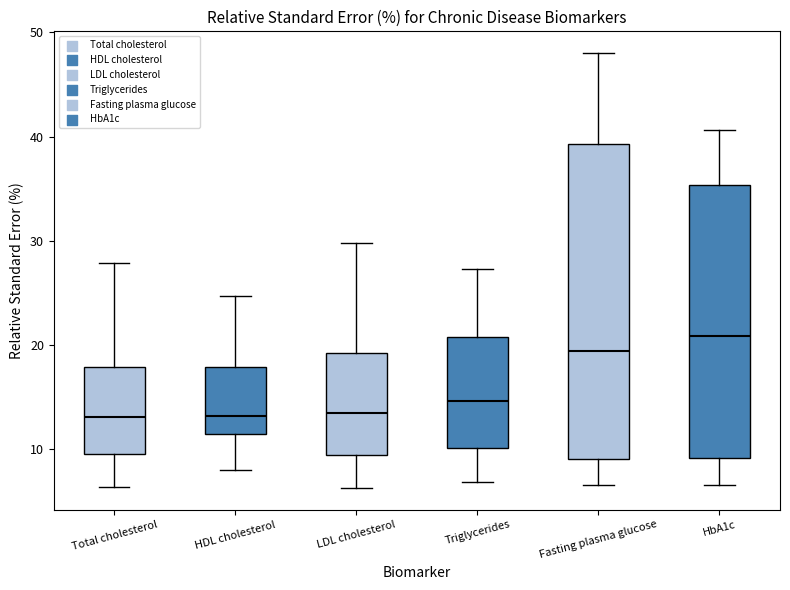

Where does the lower whisker of the box for Total cholesterol end on the y-axis? The values are not printed on the chart, so give them approximately, as read against the axis.

6